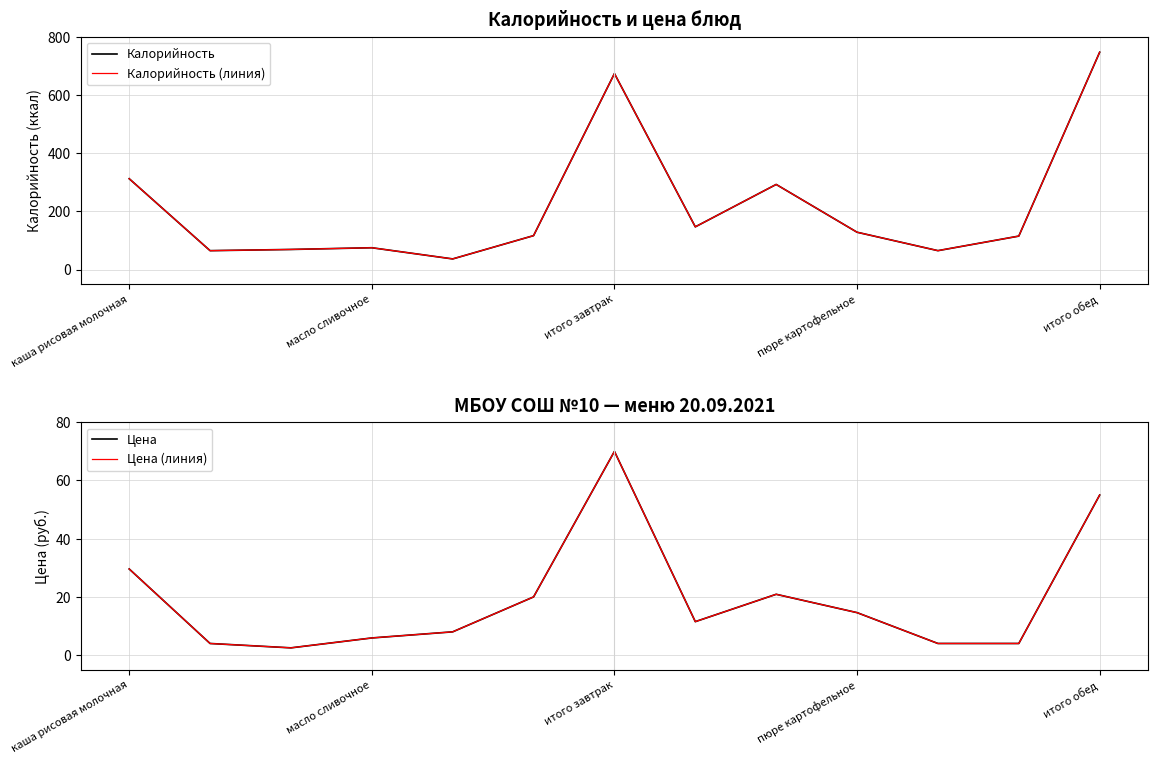

Does the chart have visible grid lines?

Yes